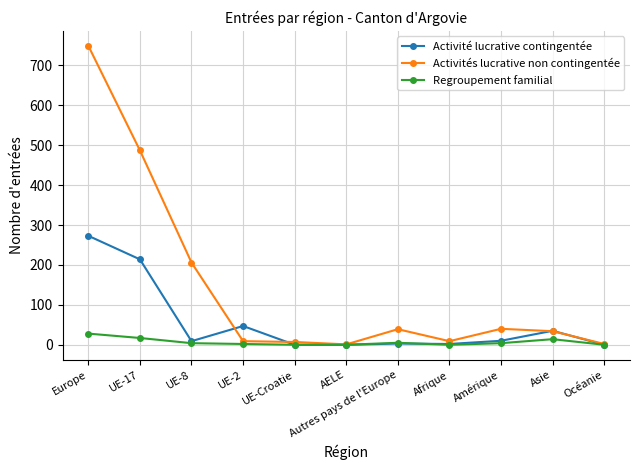

What are all the series names shown in the legend?

Activité lucrative contingentée, Activités lucrative non contingentée, Regroupement familial